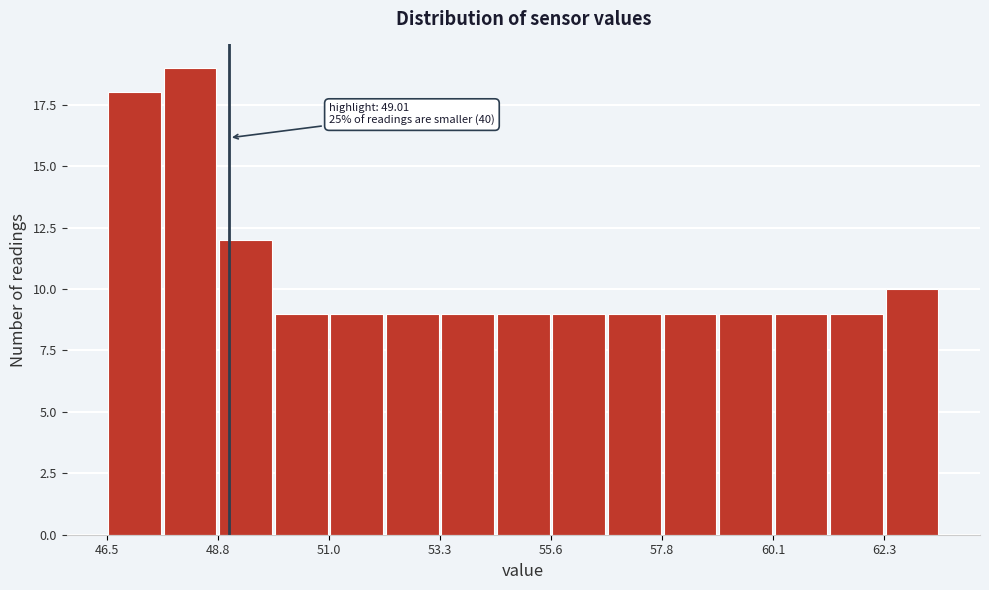

Read against the x-axis, roughly where is the centre of the tallest bar?

48.0